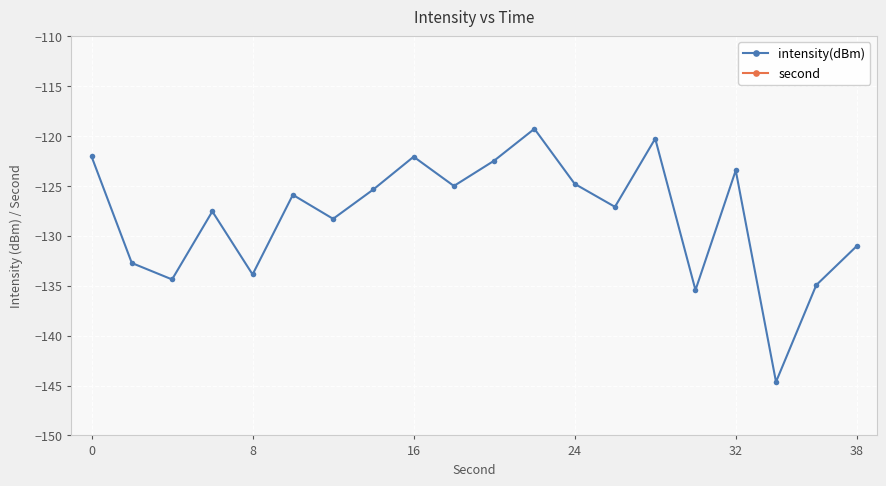

In intensity(dBm), how many points are lower than both neighbors (excluding endpoints)?

7